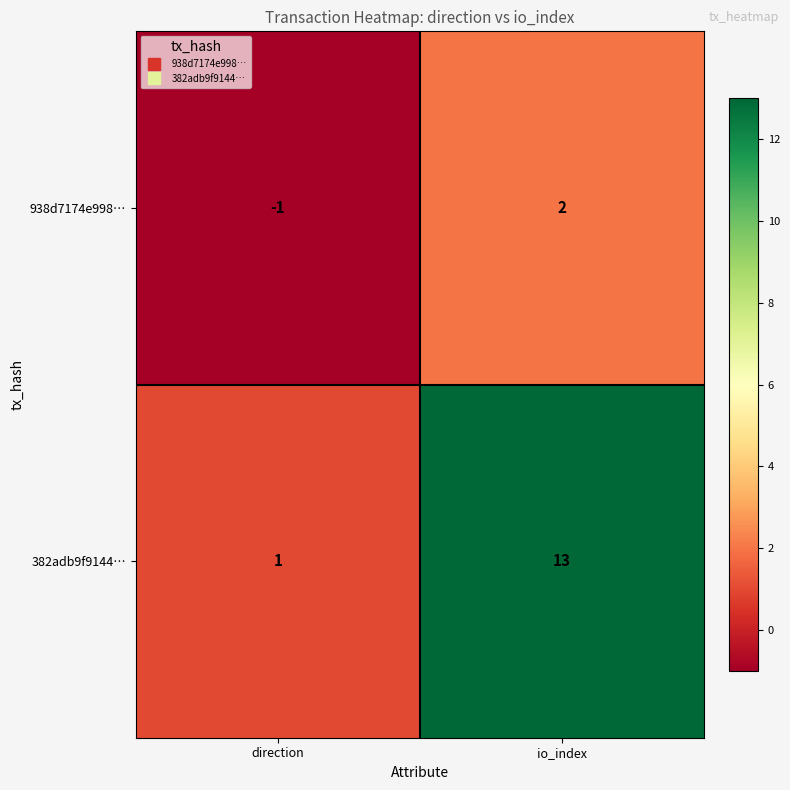

What is the difference between the highest and lowest values at io_index?

11